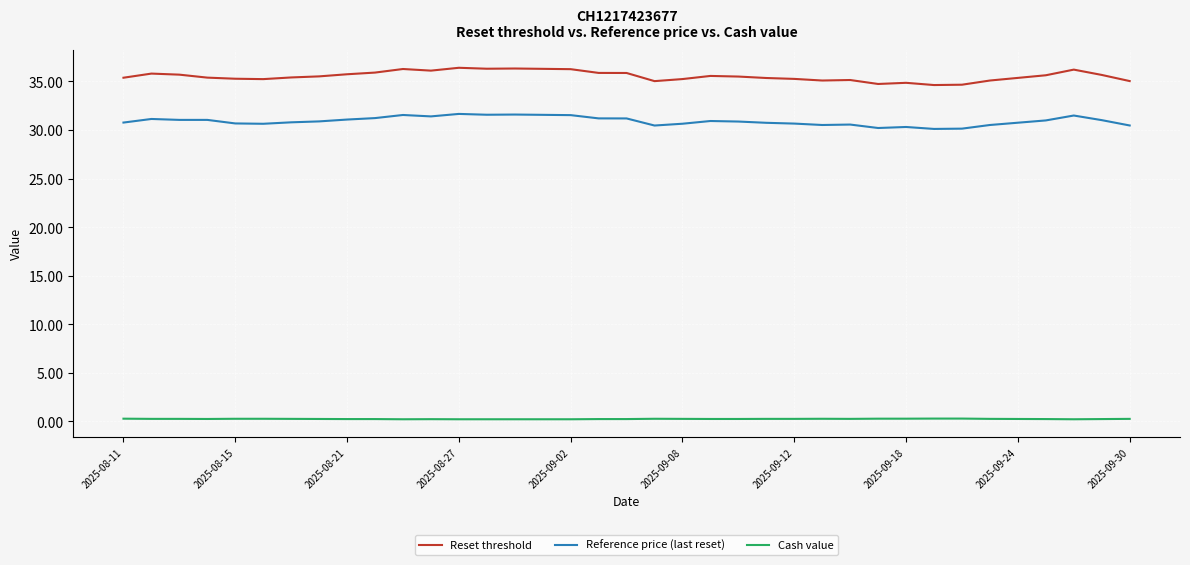

True or false: Cash value and Reset threshold cross at least once.

False